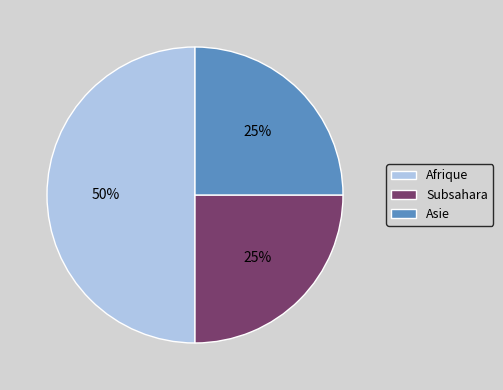

How many segments does this pie chart have?

3